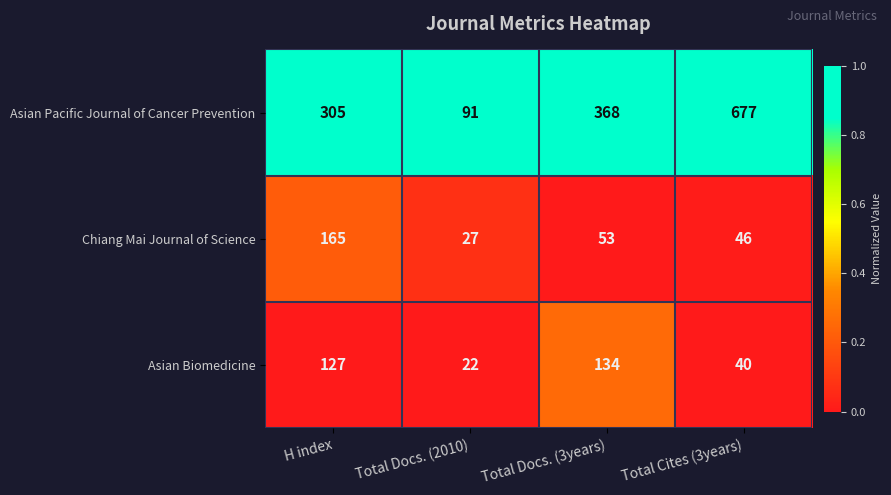

Reading left to right, transcribe all the data shown in this chart.

Asian Pacific Journal of Cancer Prevention: 305	91	368	677
Chiang Mai Journal of Science: 165	27	53	46
Asian Biomedicine: 127	22	134	40